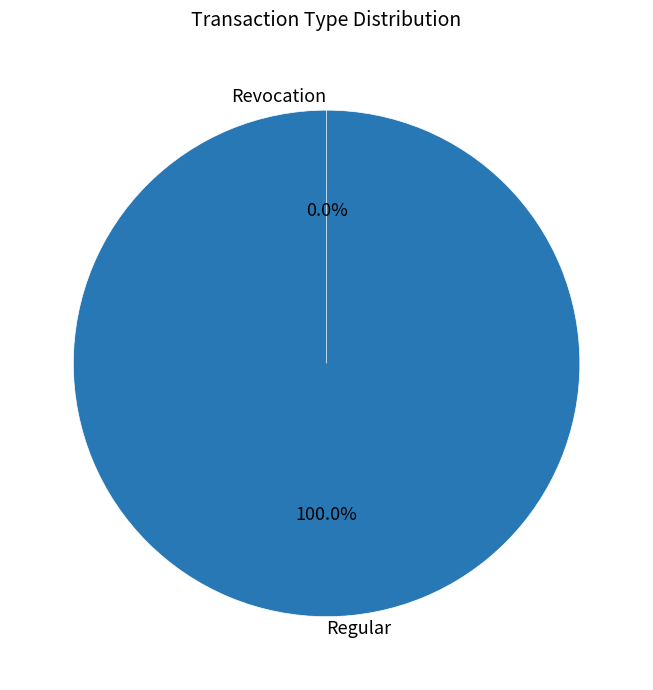

Is it true that Revocation is 0% of the pie?

True